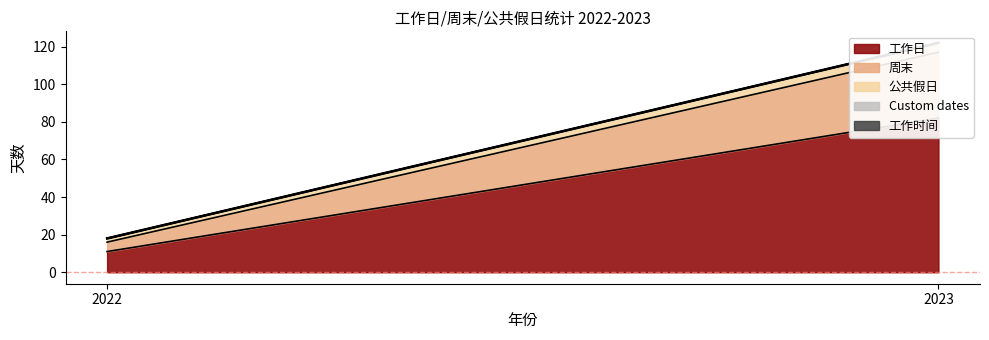

Which label corresponds to the smallest value in the chart?

2022